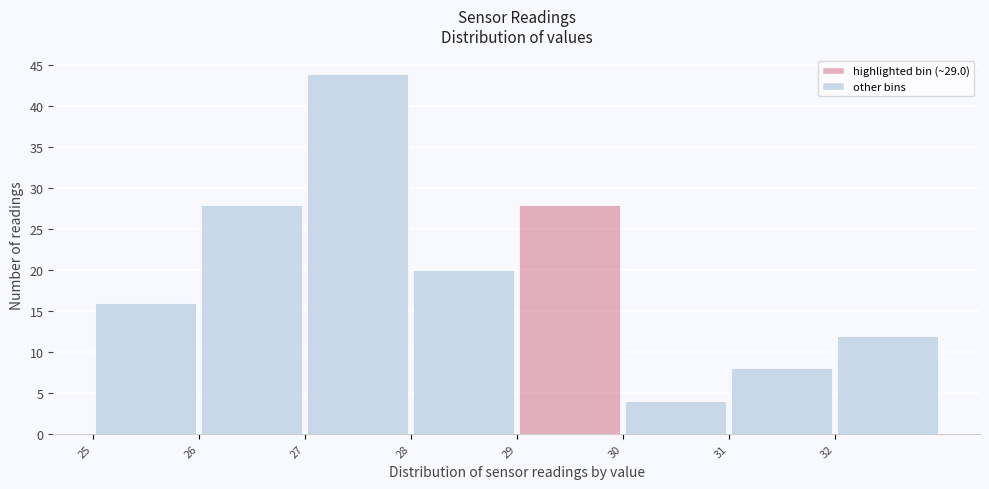

What is the height of the bar covering 28 to 29 on the x-axis? The values are not printed on the chart, so give them approximately, as read against the axis.

20